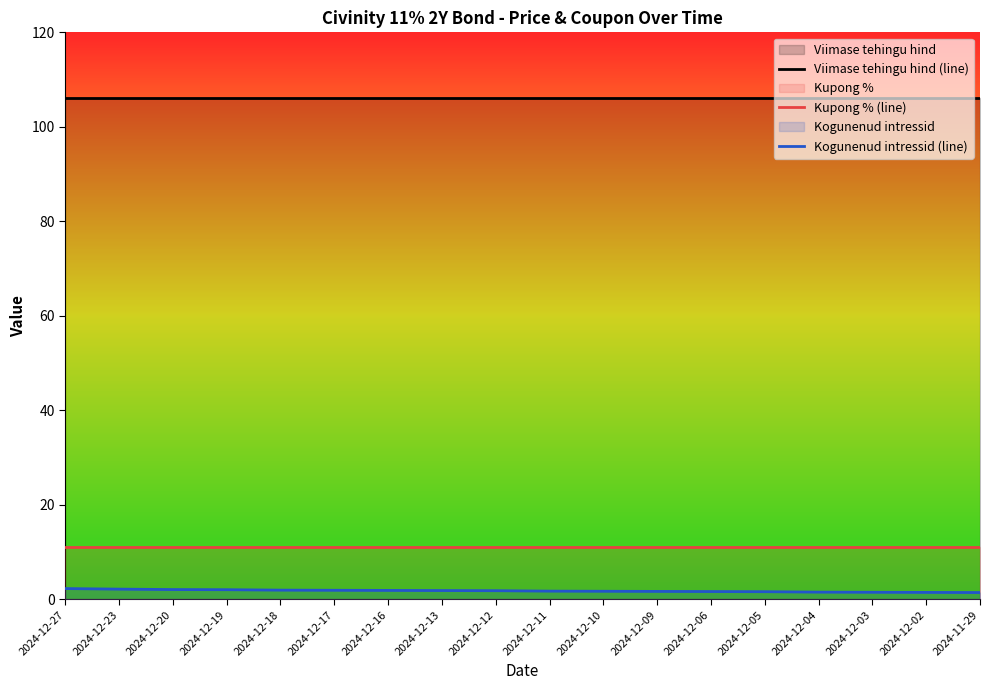

Reading left to right, extract all data points from this chart.

Viimase tehingu hind (line): 2024-12-27=106.0	2024-12-23=106.0	2024-12-20=106.0	2024-12-19=106.0	2024-12-18=106.0	2024-12-17=106.0	2024-12-16=106.0	2024-12-13=106.0	2024-12-12=106.0	2024-12-11=106.0	2024-12-10=106.0	2024-12-09=106.0	2024-12-06=106.0	2024-12-05=106.0	2024-12-04=106.0	2024-12-03=106.0	2024-12-02=106.0	2024-11-29=106.0
Kupong % (line): 2024-12-27=11.0	2024-12-23=11.0	2024-12-20=11.0	2024-12-19=11.0	2024-12-18=11.0	2024-12-17=11.0	2024-12-16=11.0	2024-12-13=11.0	2024-12-12=11.0	2024-12-11=11.0	2024-12-10=11.0	2024-12-09=11.0	2024-12-06=11.0	2024-12-05=11.0	2024-12-04=11.0	2024-12-03=11.0	2024-12-02=11.0	2024-11-29=11.0
Kogunenud intressid (line): 2024-12-27=2.3	2024-12-23=2.2	2024-12-20=2.1	2024-12-19=2.0	2024-12-18=2.0	2024-12-17=1.9	2024-12-16=1.9	2024-12-13=1.9	2024-12-12=1.8	2024-12-11=1.7	2024-12-10=1.7	2024-12-09=1.7	2024-12-06=1.7	2024-12-05=1.6	2024-12-04=1.5	2024-12-03=1.5	2024-12-02=1.5	2024-11-29=1.4